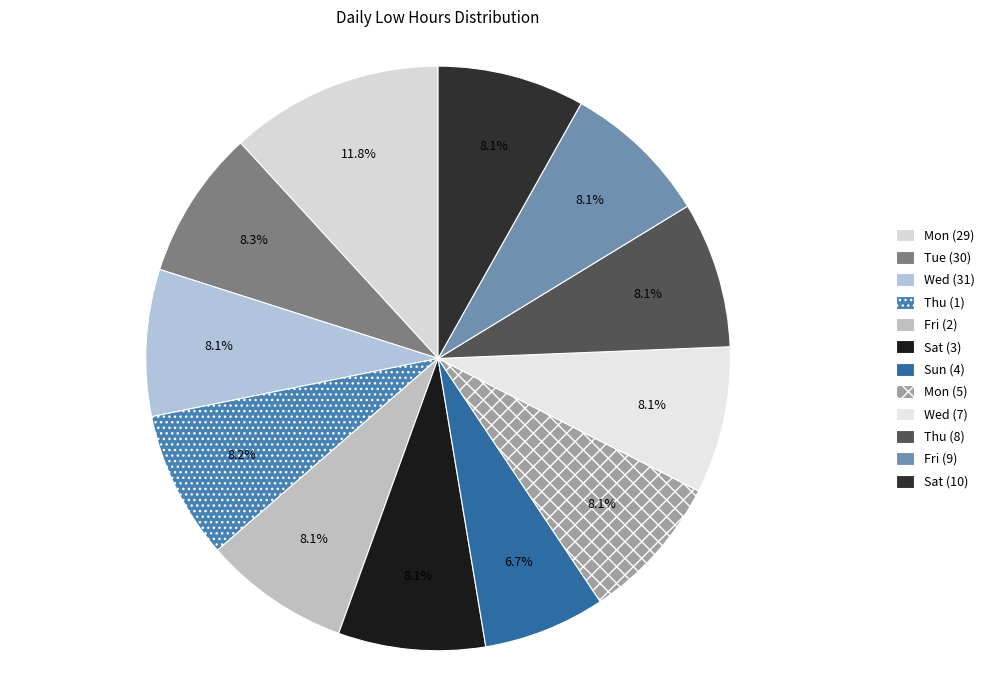

Count the number of slices in the pie.

12